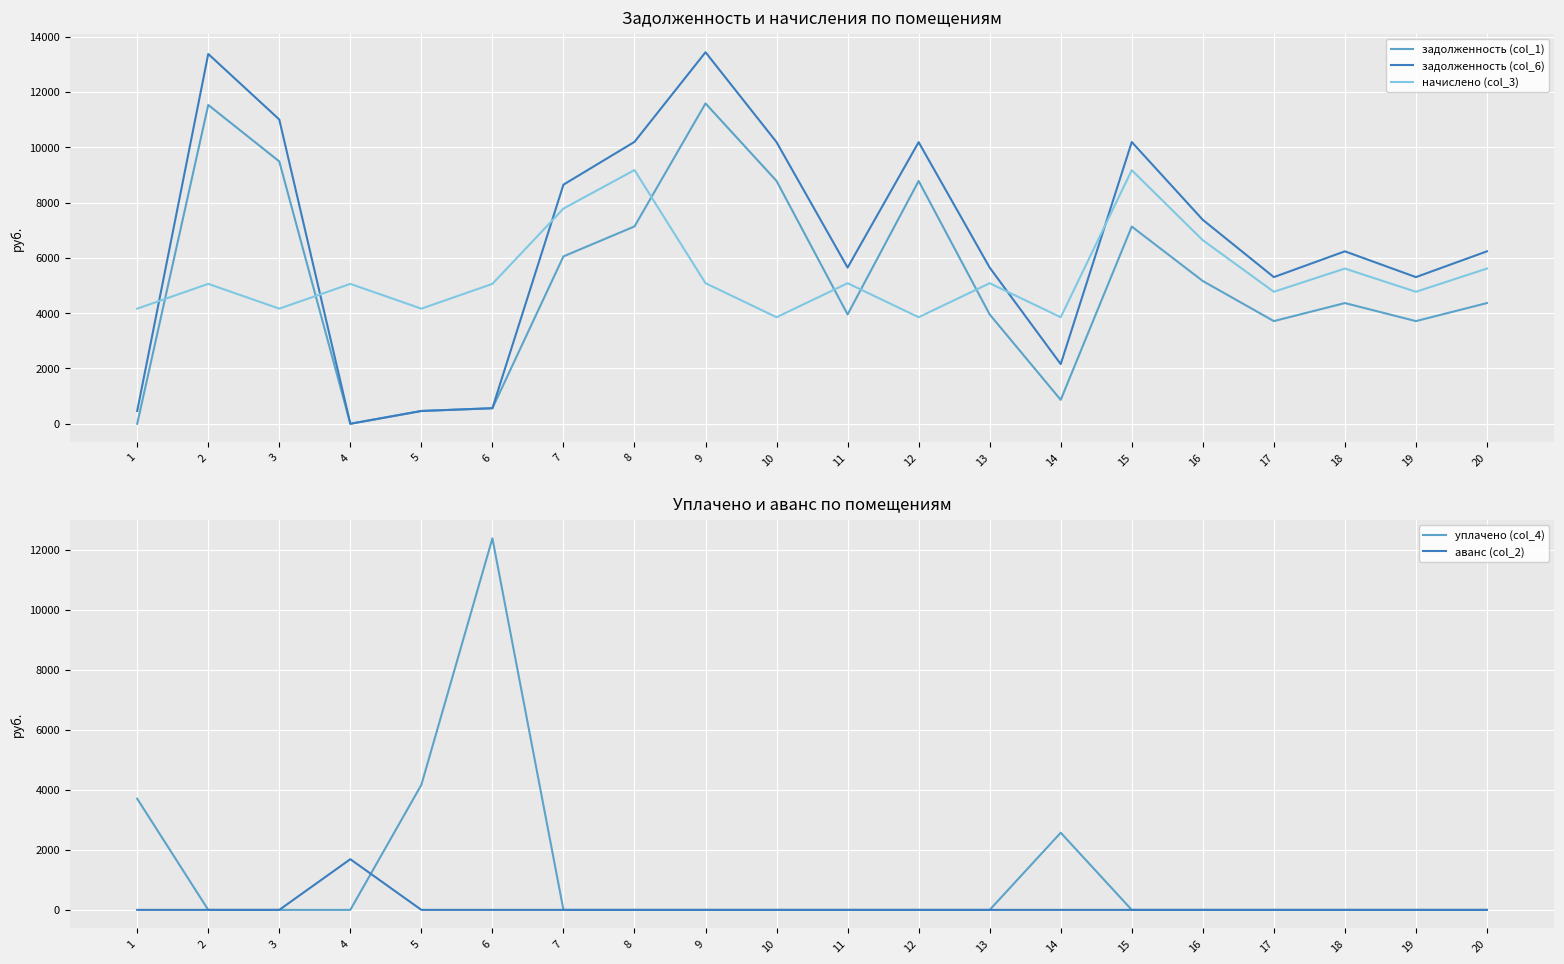

What is the value of the задолженность (col_1) point at the 16th from the left?

5164.3